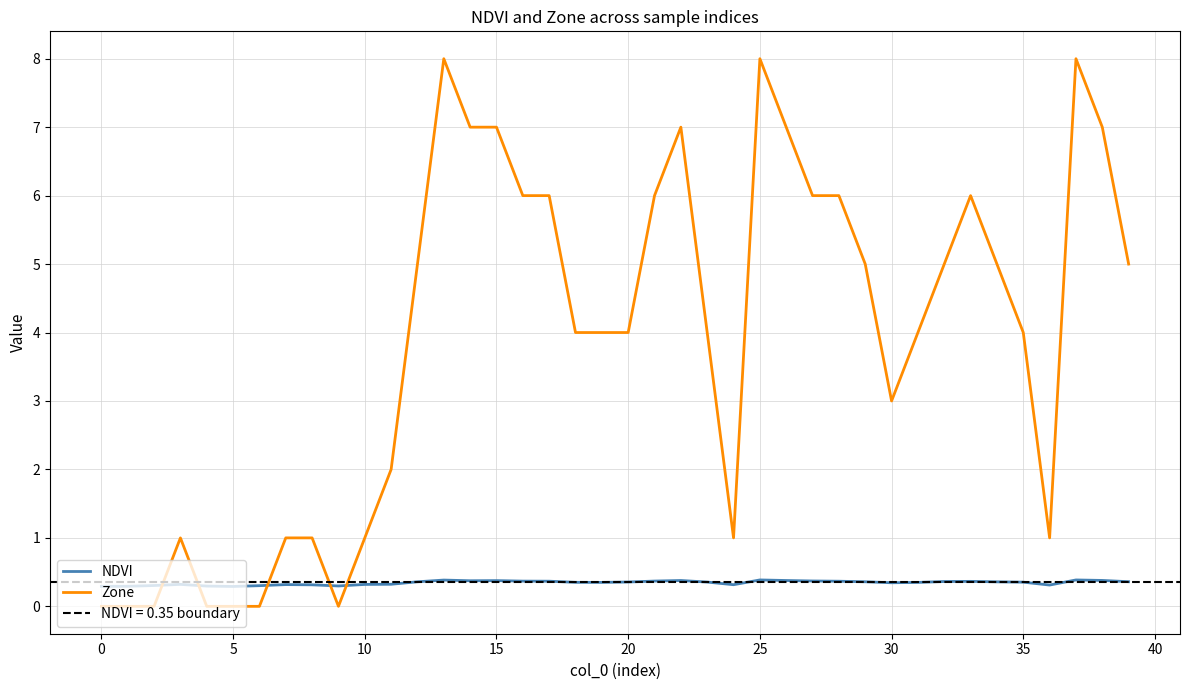

Between 19 and 39, which series saw the biggest shift?

Zone